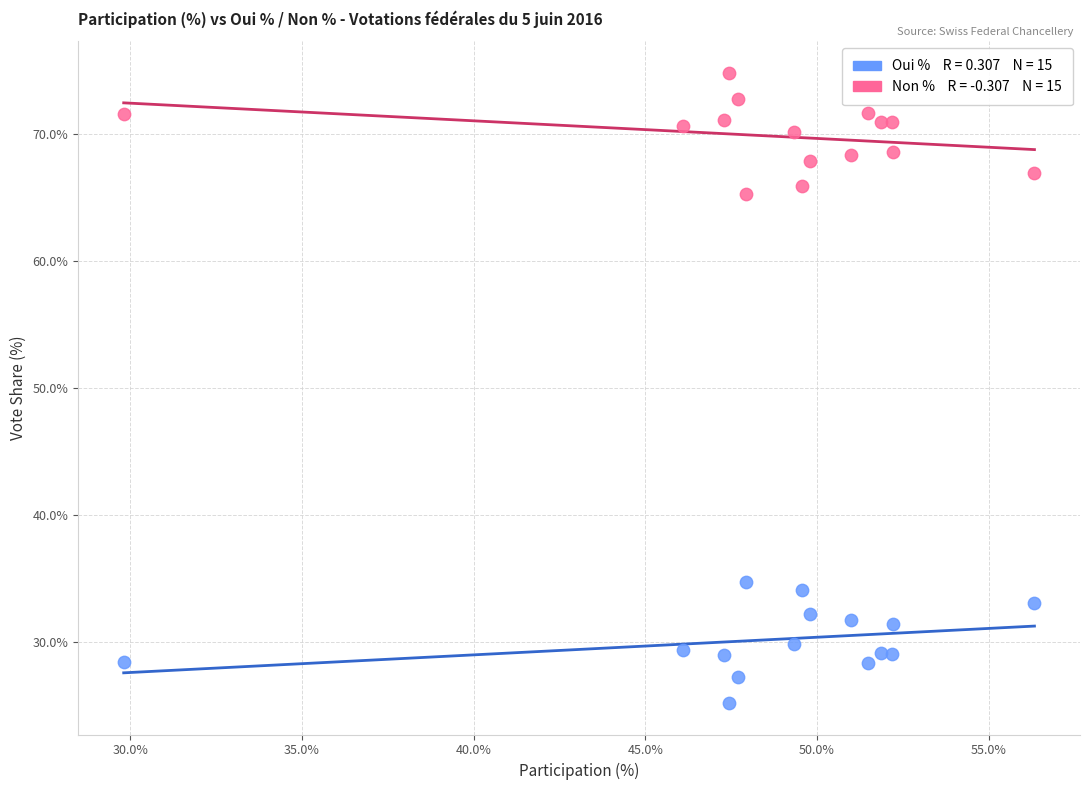

Across all data points, what is the range of X values (max minus min)?

26.5